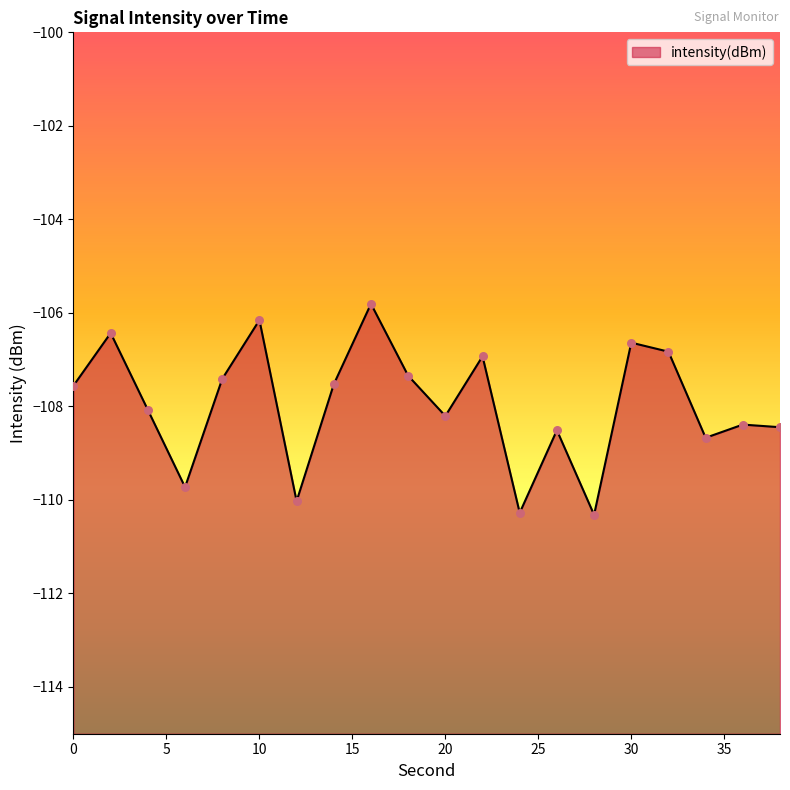

Which has a higher value, 2 or 10?

10